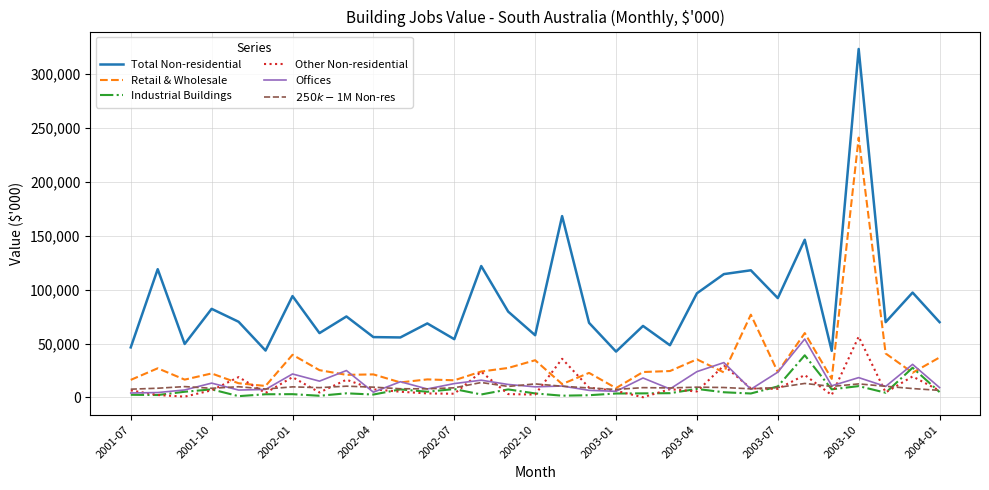

What is the greatest value displayed?

323286